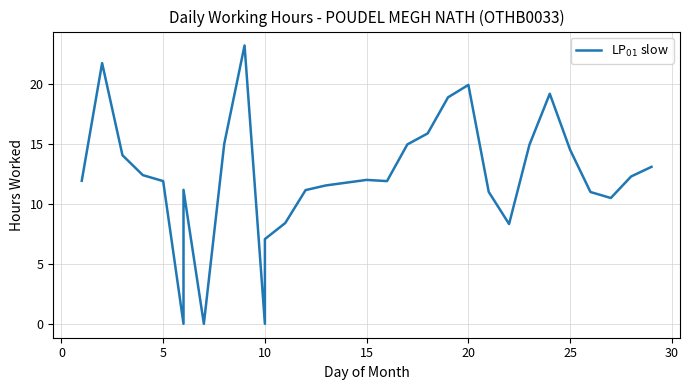

What is the label of the 10th point from the left?

9